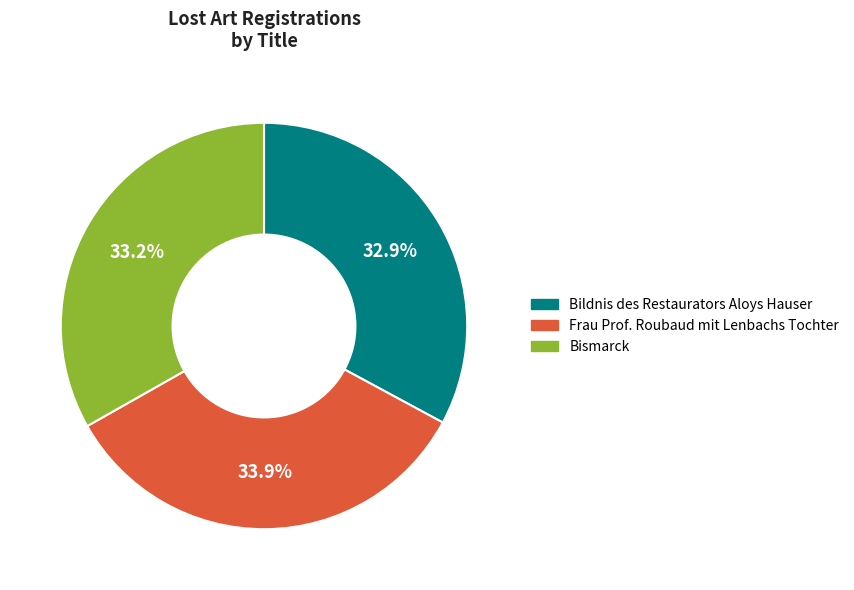

Which slice is the largest?

Frau Prof. Roubaud mit Lenbachs Tochter